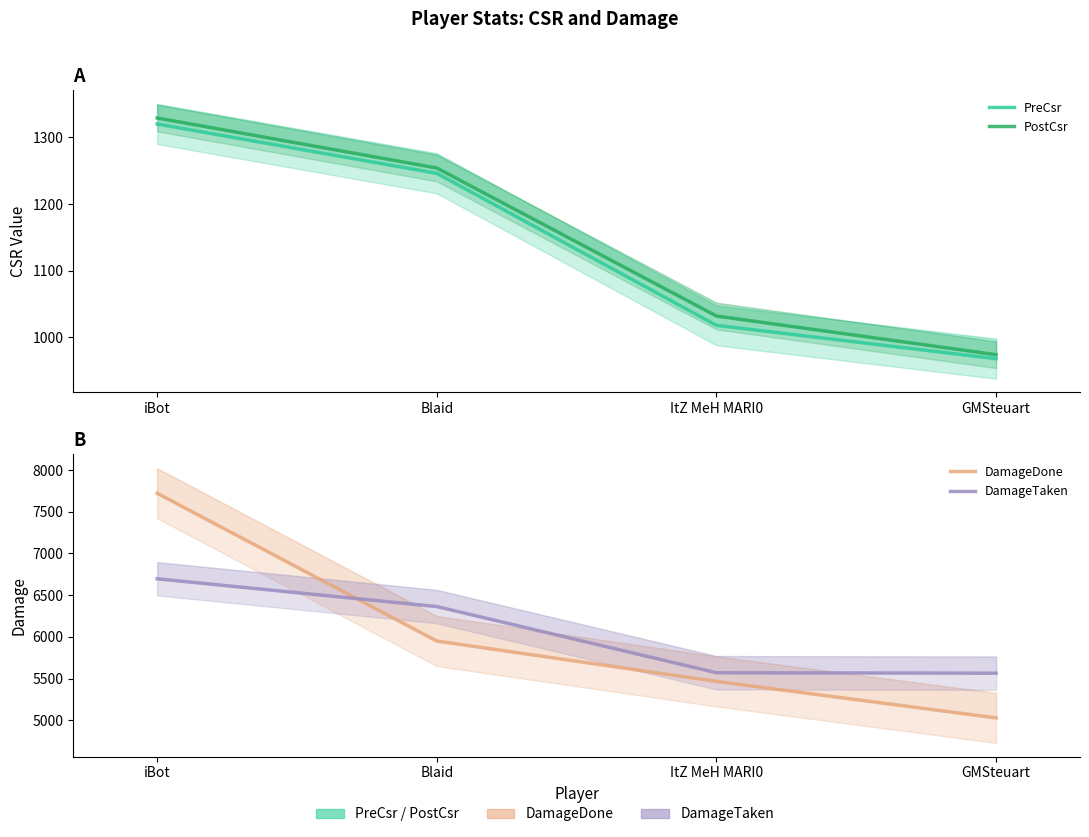

True or false: PreCsr has more than 0 points higher than both neighbors.

False